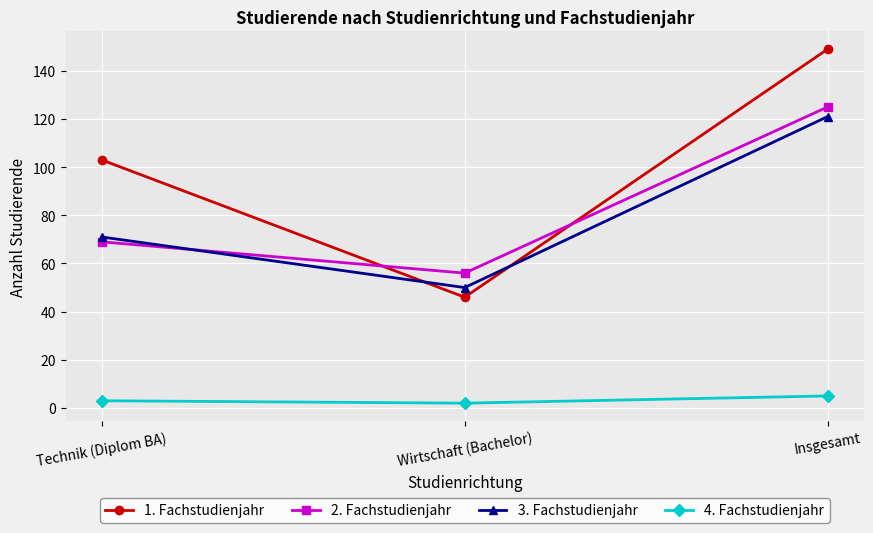

What is the value of the 2. Fachstudienjahr point at the 3rd from the left?

125